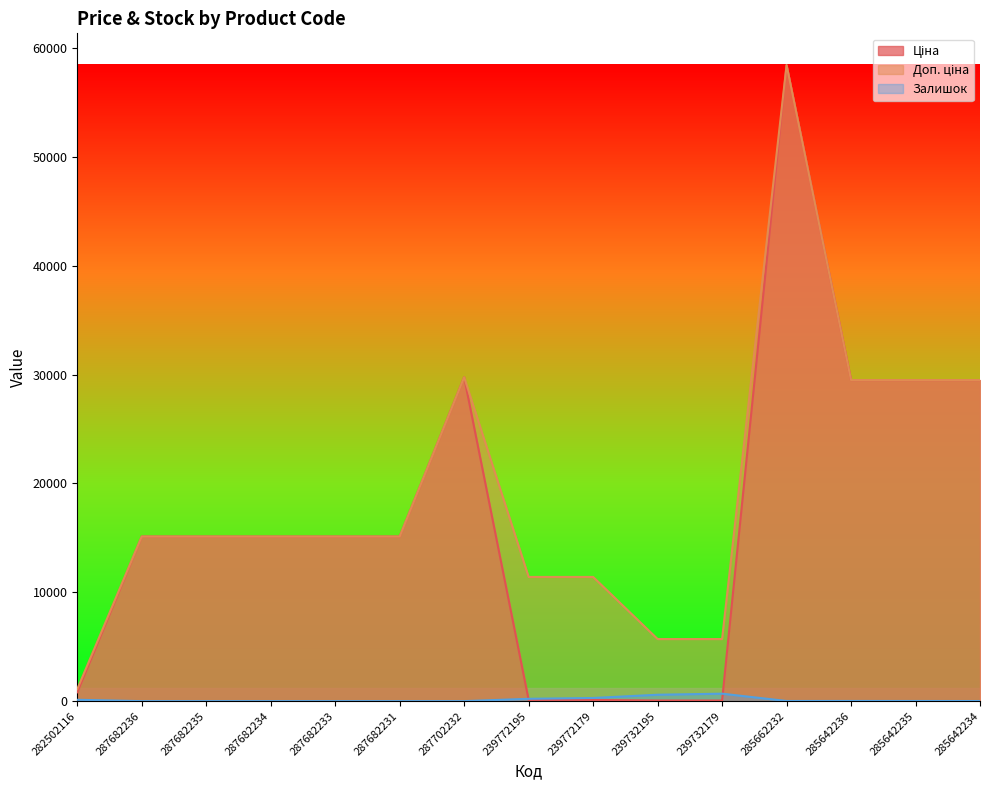

Is it true that Доп. ціна equals 11410.0 at 239772195?

True